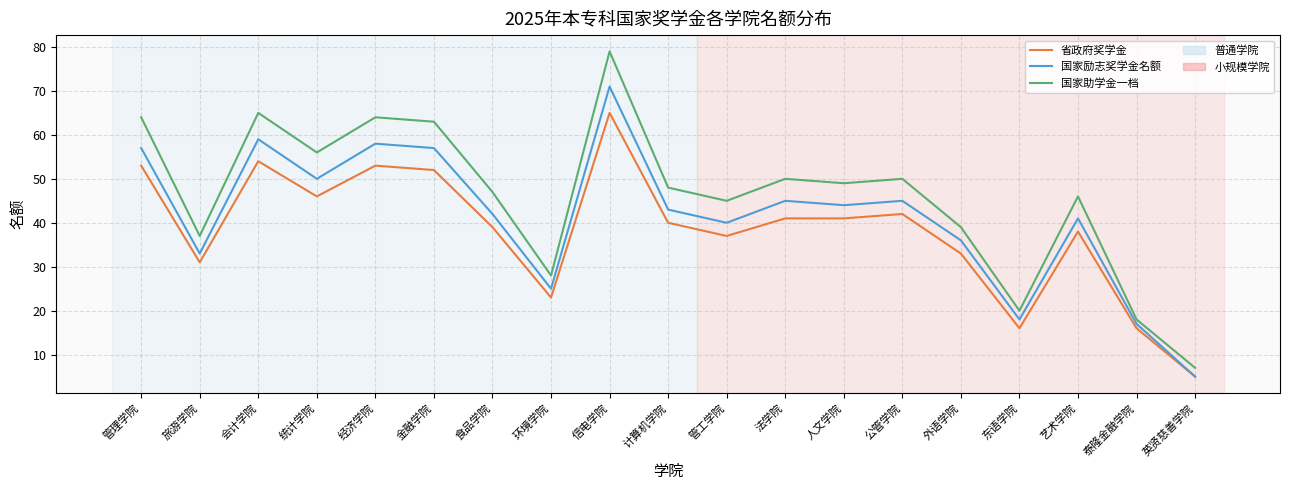

Between 统计学院 and 英贤慈善学院, which series saw the biggest shift?

国家助学金一档